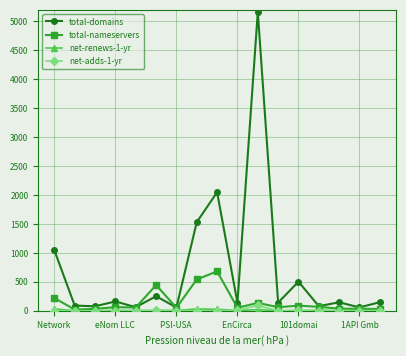

True or false: total-nameservers has more than 1 interior local peaks.

True